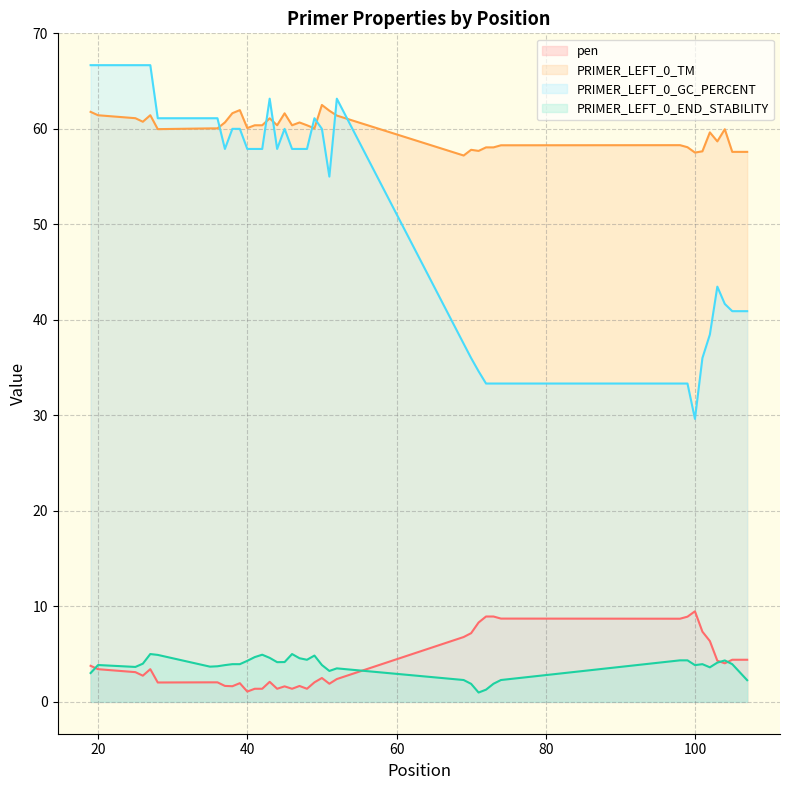

Where does the PRIMER_LEFT_0_TM series first go above 60?

19